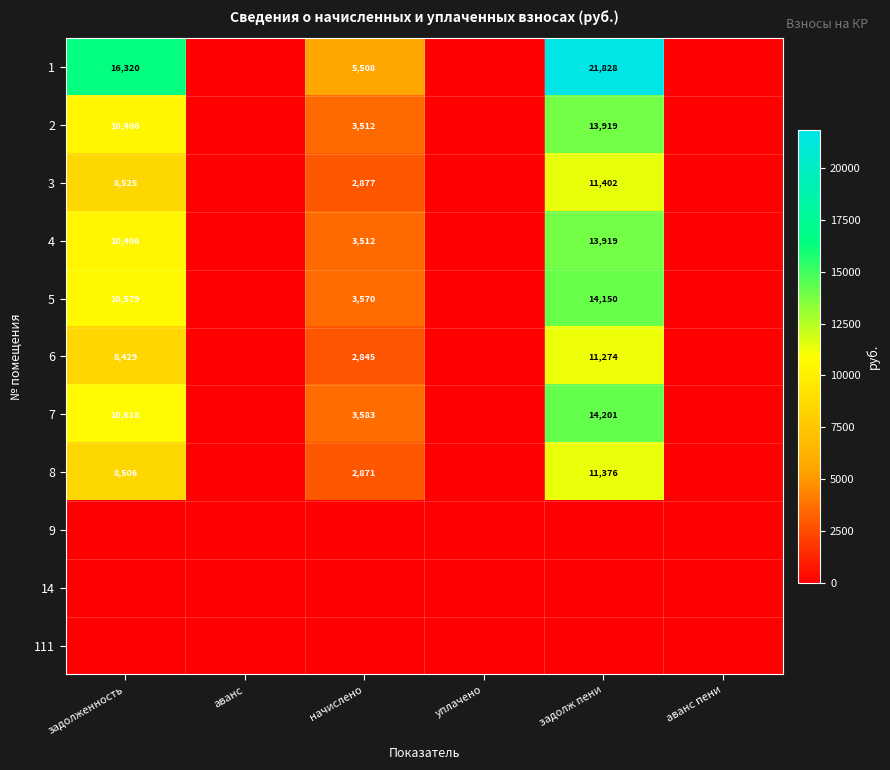

The 4 series shows 22428 at задолж пени. True or false?

False